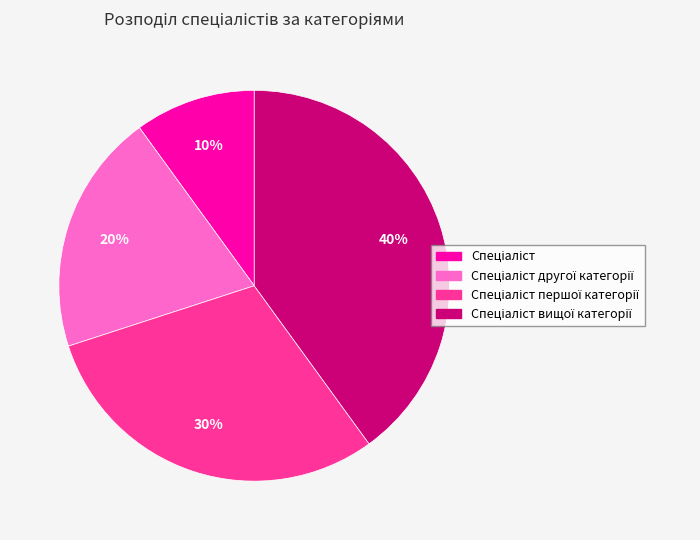

Is there a majority slice in this chart?

No